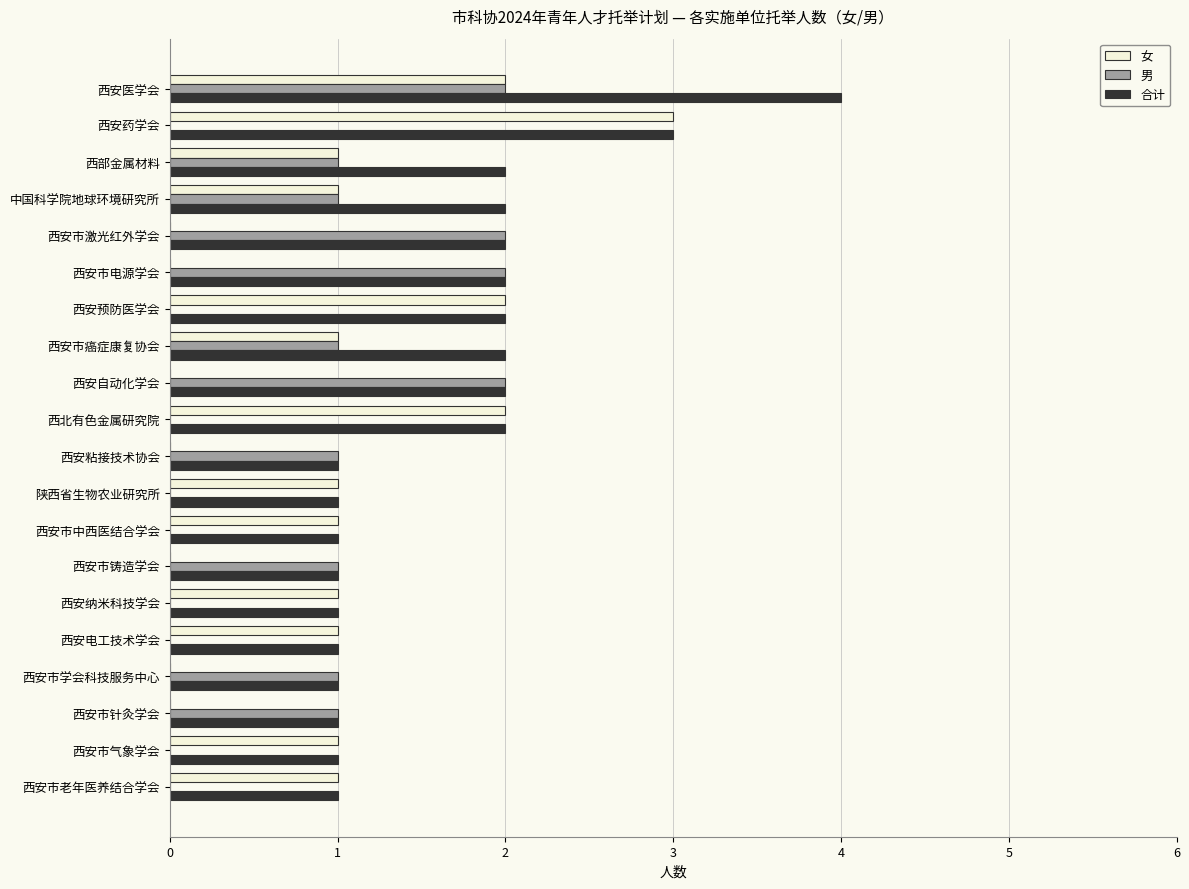

What is the highest value of the 女 series?

3